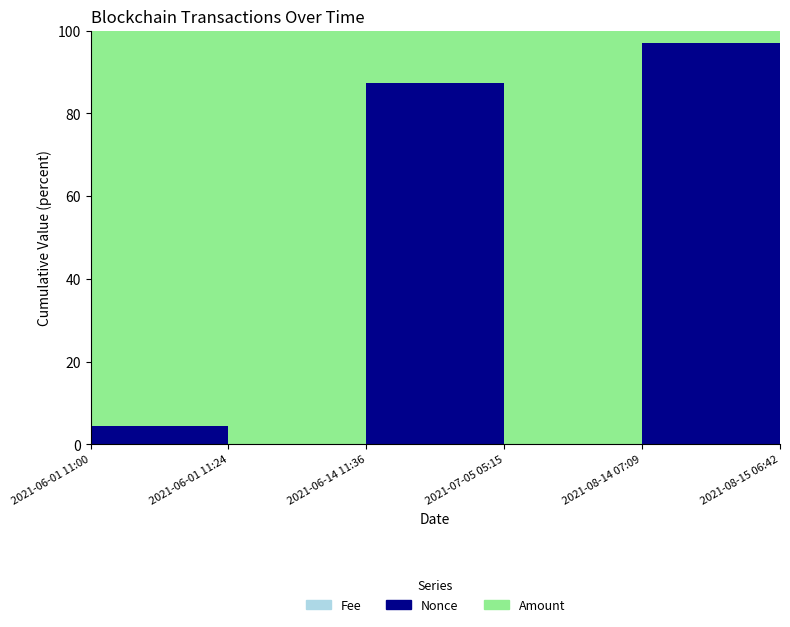

Reading left to right, what are all the values shown in this chart?

Fee: 2021-06-01 11:00=0.0	2021-06-01 11:24=0.0	2021-06-14 11:36=0.0	2021-07-05 05:15=0.0	2021-08-14 07:09=0.0	2021-08-15 06:42=0.0
Nonce: 2021-06-01 11:00=47.0	2021-06-01 11:24=0.0	2021-06-14 11:36=3804.0	2021-07-05 05:15=1.0	2021-08-14 07:09=15306.0	2021-08-15 06:42=2.0
Amount: 2021-06-01 11:00=1000.0	2021-06-01 11:24=999.0	2021-06-14 11:36=555.0	2021-07-05 05:15=555.0	2021-08-14 07:09=457.9	2021-08-15 06:42=457.9